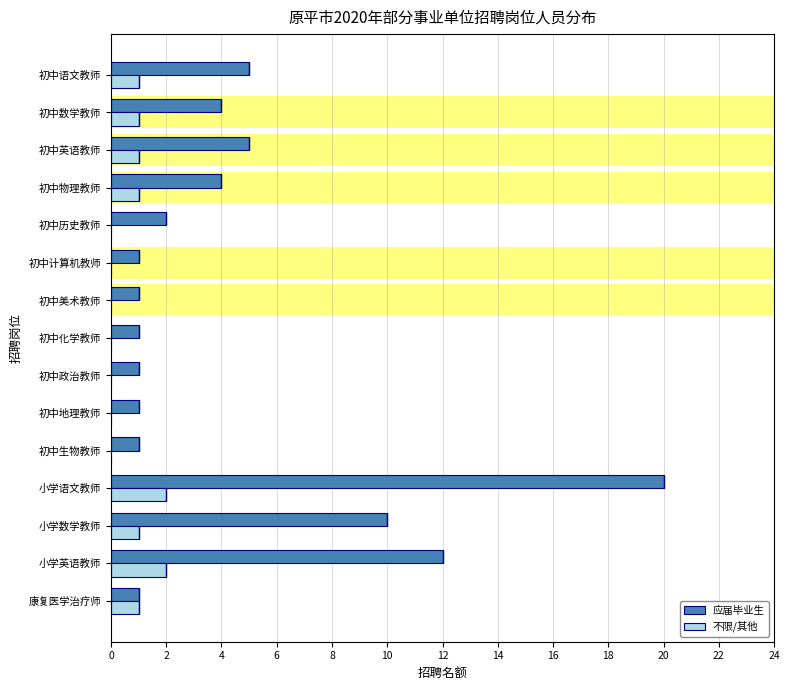

What is the sum of all 不限/其他 values?

10